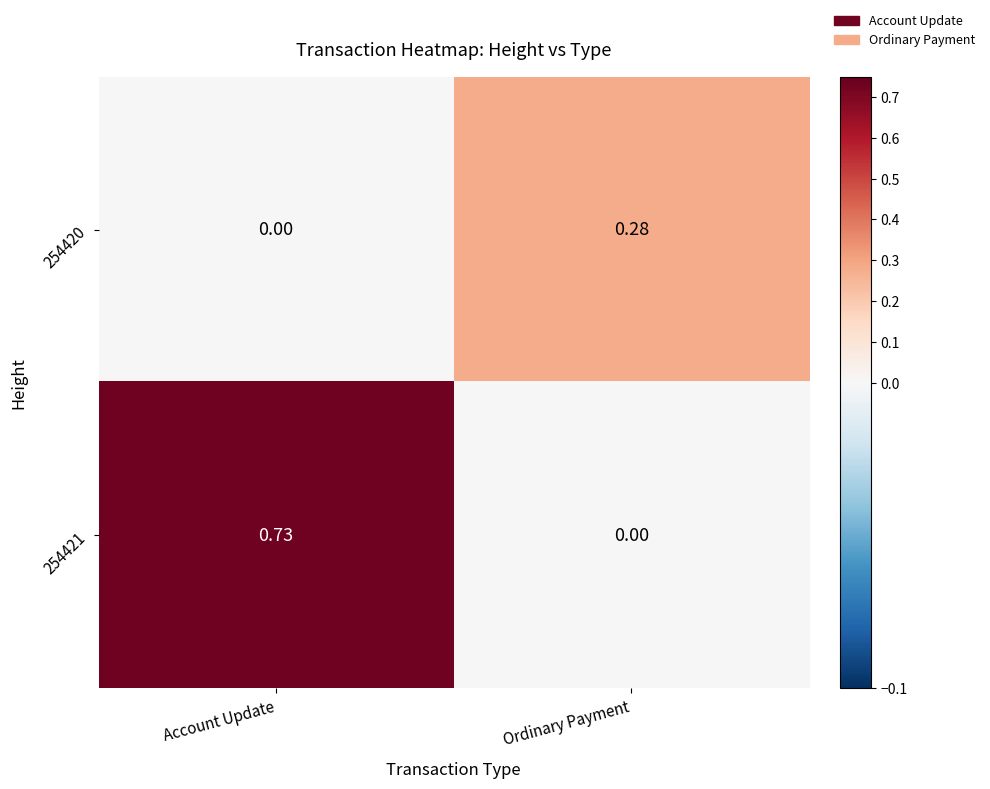

List the labels in order of 254421 value, largest first.

Account Update, Ordinary Payment